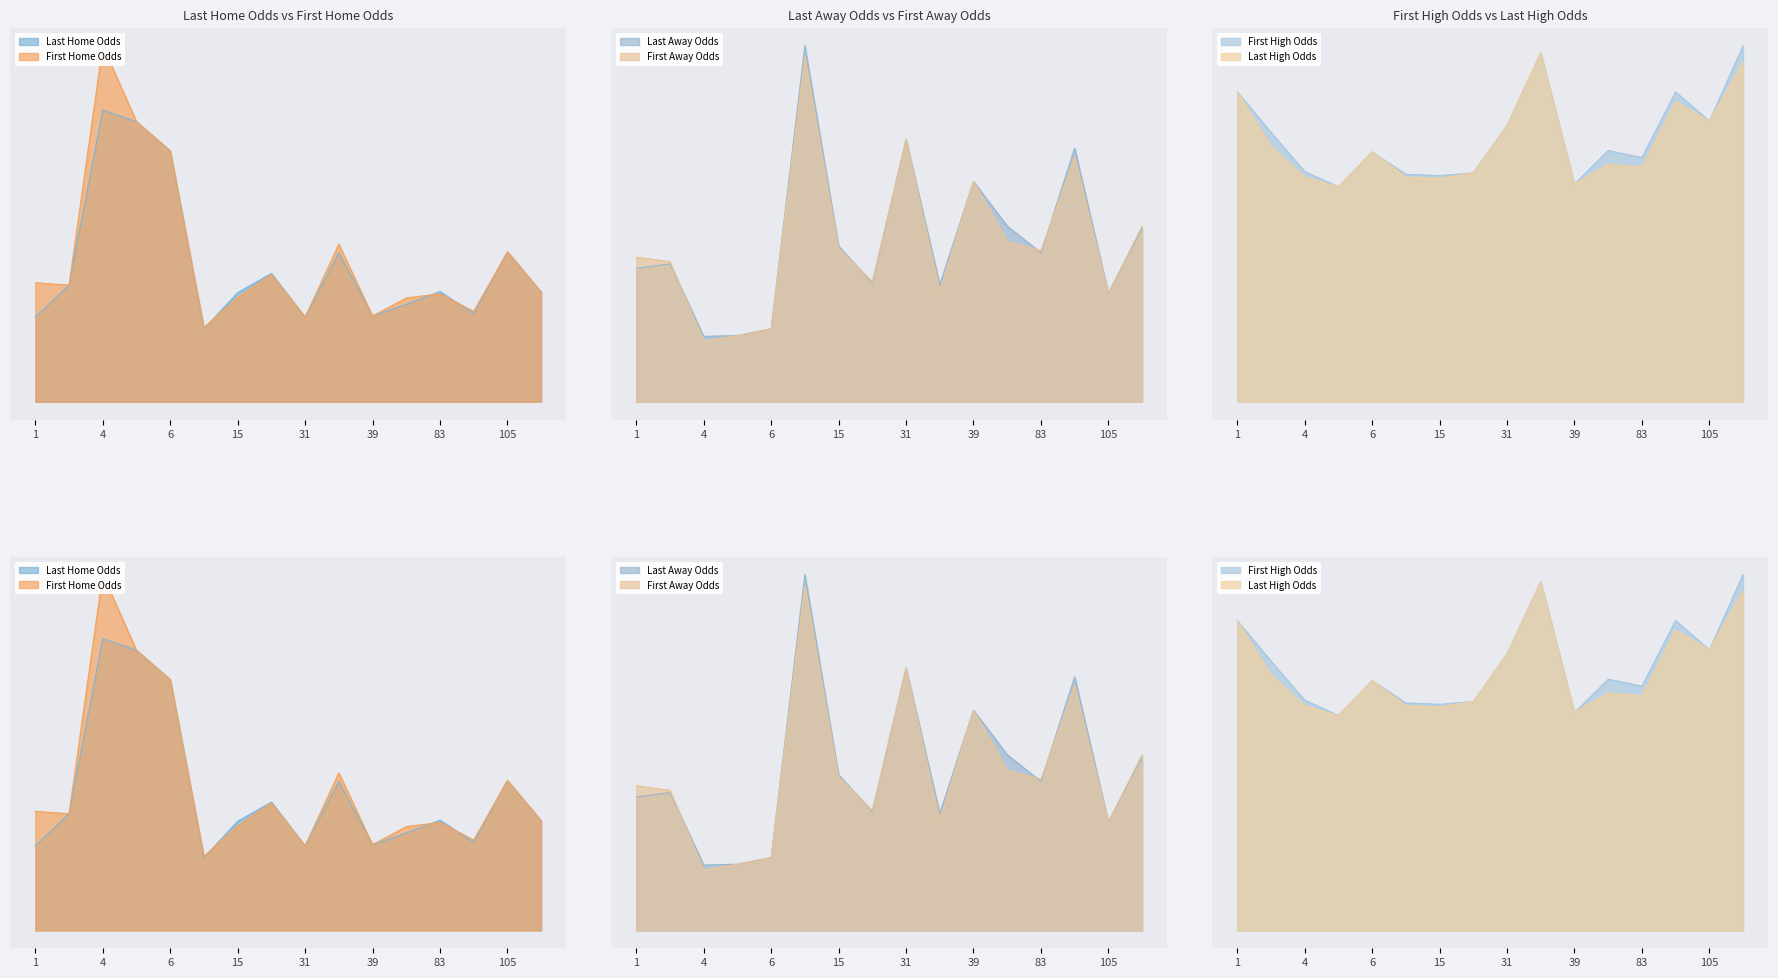

What is the value of the last_away point at the 9th from the left?

5.9